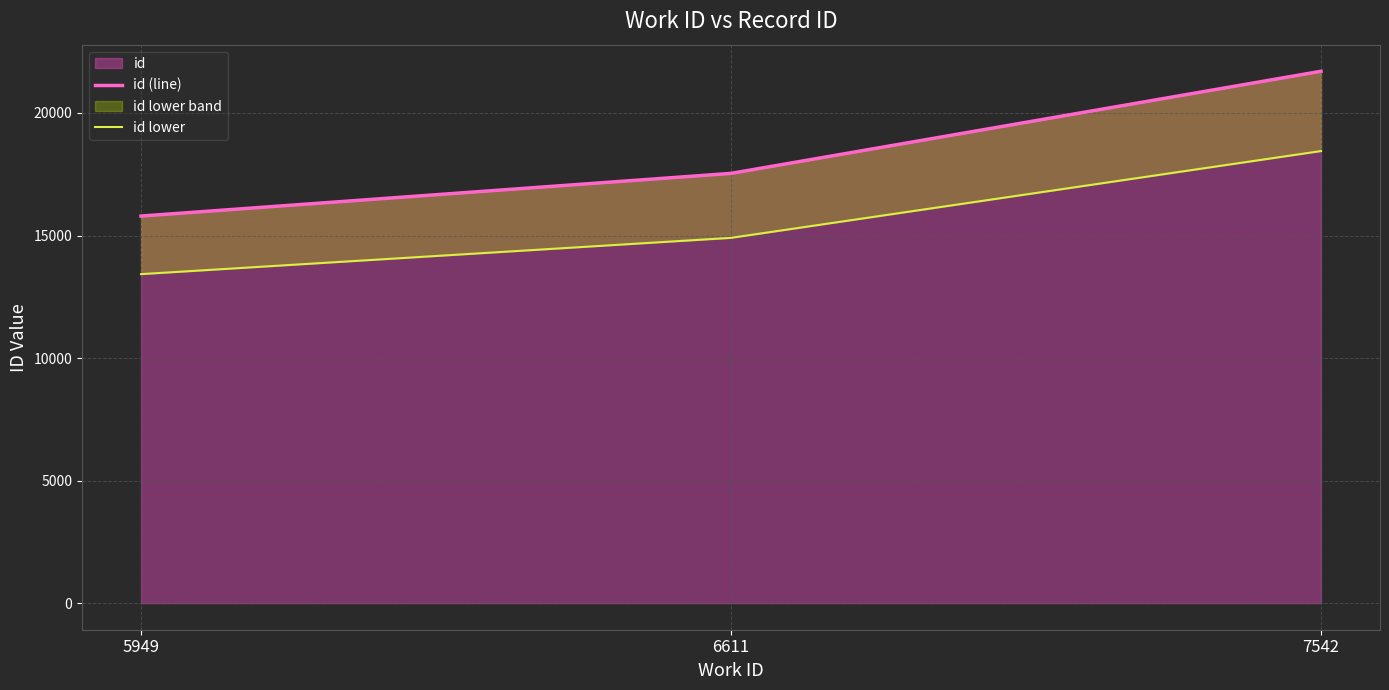

At which label is id closest to 18748?

6611